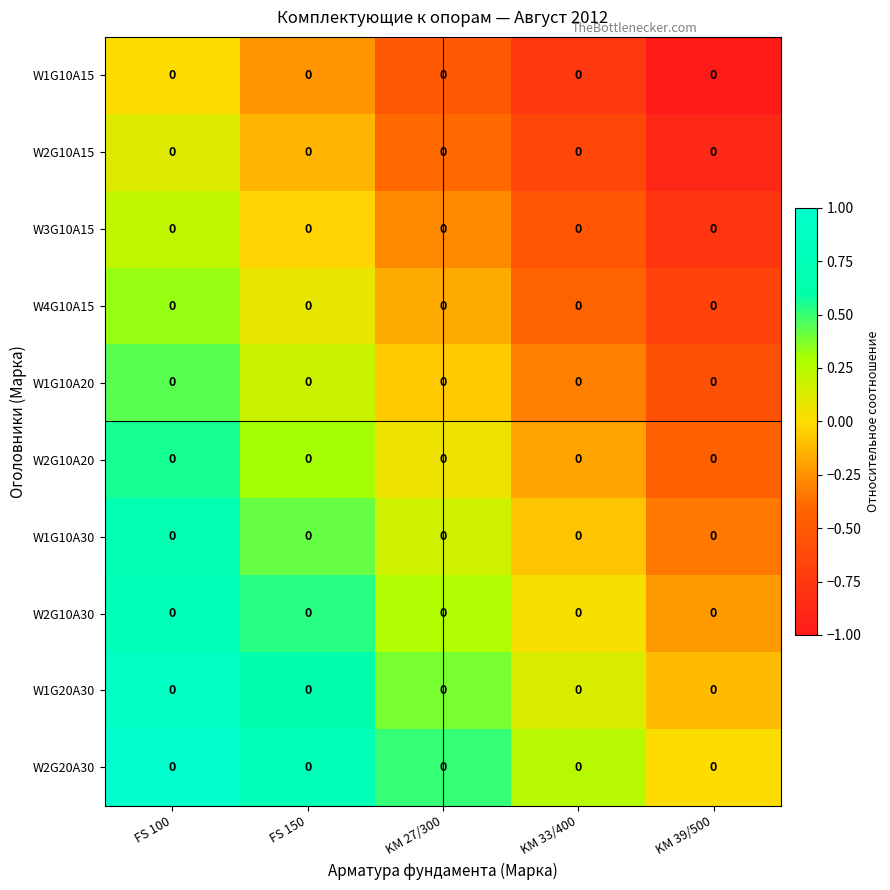

Reading right to left, transcribe all the data shown in this chart.

W1G10A15: KM 39/500=0.0	KM 33/400=0.0	KM 27/300=0.0	FS 150=0.0	FS 100=0.0
W2G10A15: KM 39/500=0.0	KM 33/400=0.0	KM 27/300=0.0	FS 150=0.0	FS 100=0.0
W3G10A15: KM 39/500=0.0	KM 33/400=0.0	KM 27/300=0.0	FS 150=0.0	FS 100=0.0
W4G10A15: KM 39/500=0.0	KM 33/400=0.0	KM 27/300=0.0	FS 150=0.0	FS 100=0.0
W1G10A20: KM 39/500=0.0	KM 33/400=0.0	KM 27/300=0.0	FS 150=0.0	FS 100=0.0
W2G10A20: KM 39/500=0.0	KM 33/400=0.0	KM 27/300=0.0	FS 150=0.0	FS 100=0.0
W1G10A30: KM 39/500=0.0	KM 33/400=0.0	KM 27/300=0.0	FS 150=0.0	FS 100=0.0
W2G10A30: KM 39/500=0.0	KM 33/400=0.0	KM 27/300=0.0	FS 150=0.0	FS 100=0.0
W1G20A30: KM 39/500=0.0	KM 33/400=0.0	KM 27/300=0.0	FS 150=0.0	FS 100=0.0
W2G20A30: KM 39/500=0.0	KM 33/400=0.0	KM 27/300=0.0	FS 150=0.0	FS 100=0.0